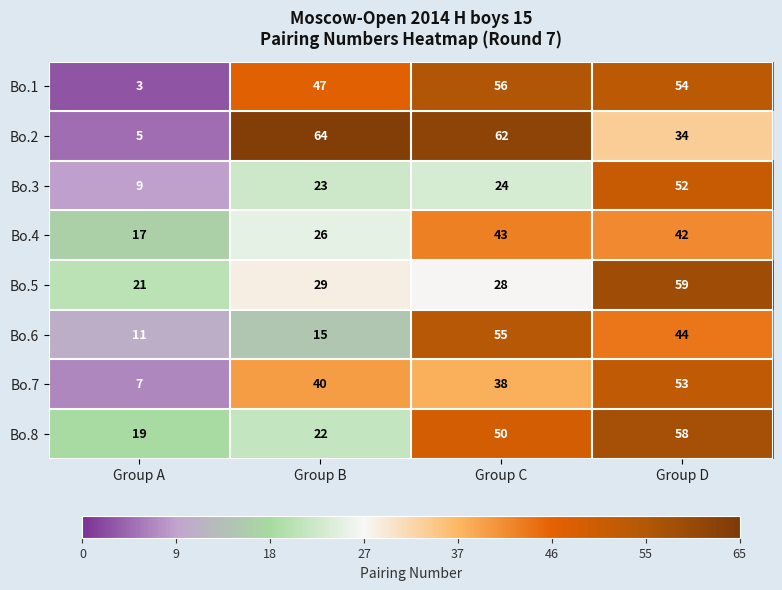

List the series in order of their peak value, highest first.

Bo.2, Bo.5, Bo.8, Bo.1, Bo.6, Bo.7, Bo.3, Bo.4